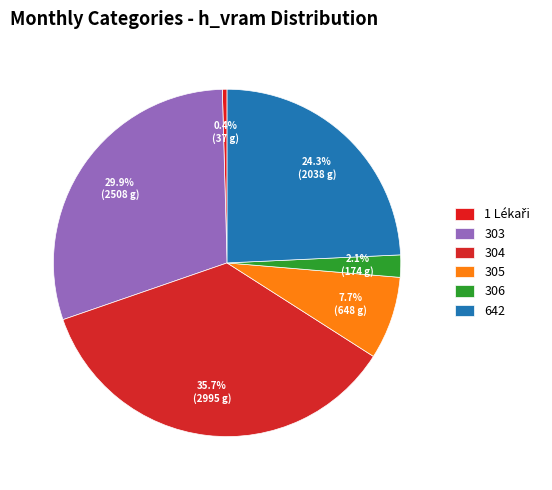

Count the number of slices in the pie.

6